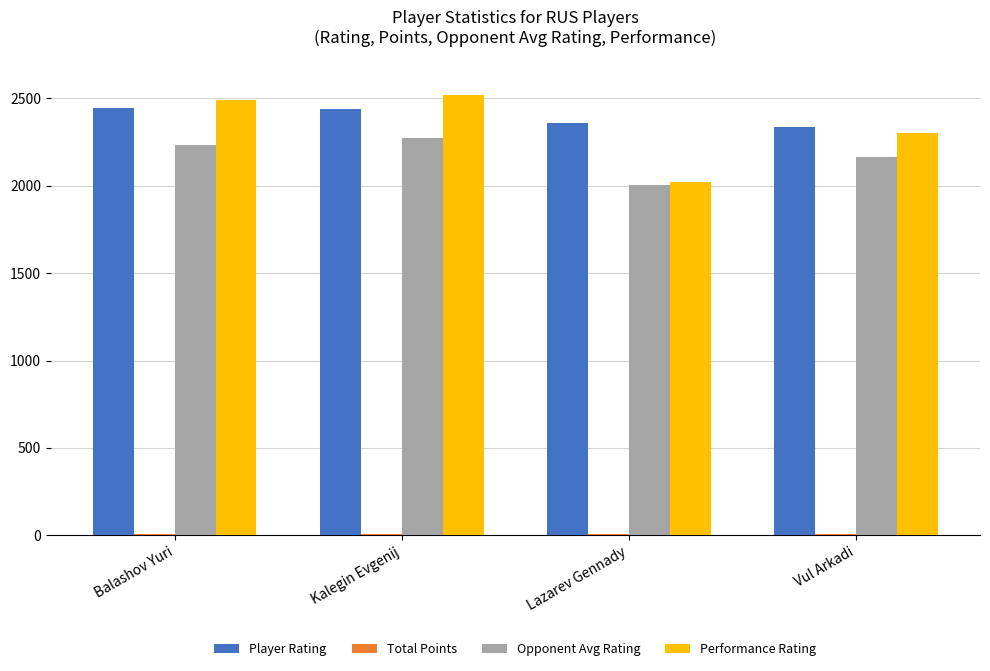

Between Balashov Yuri and Lazarev Gennady, which series saw the biggest shift?

Performance Rating